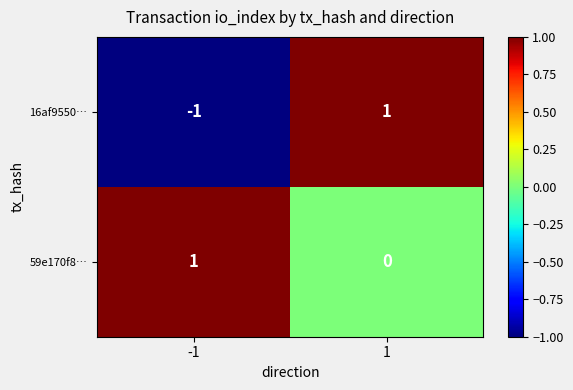

Reading left to right, what are all the values shown in this chart?

16af9550…: -1=-1	1=1
59e170f8…: -1=1	1=0